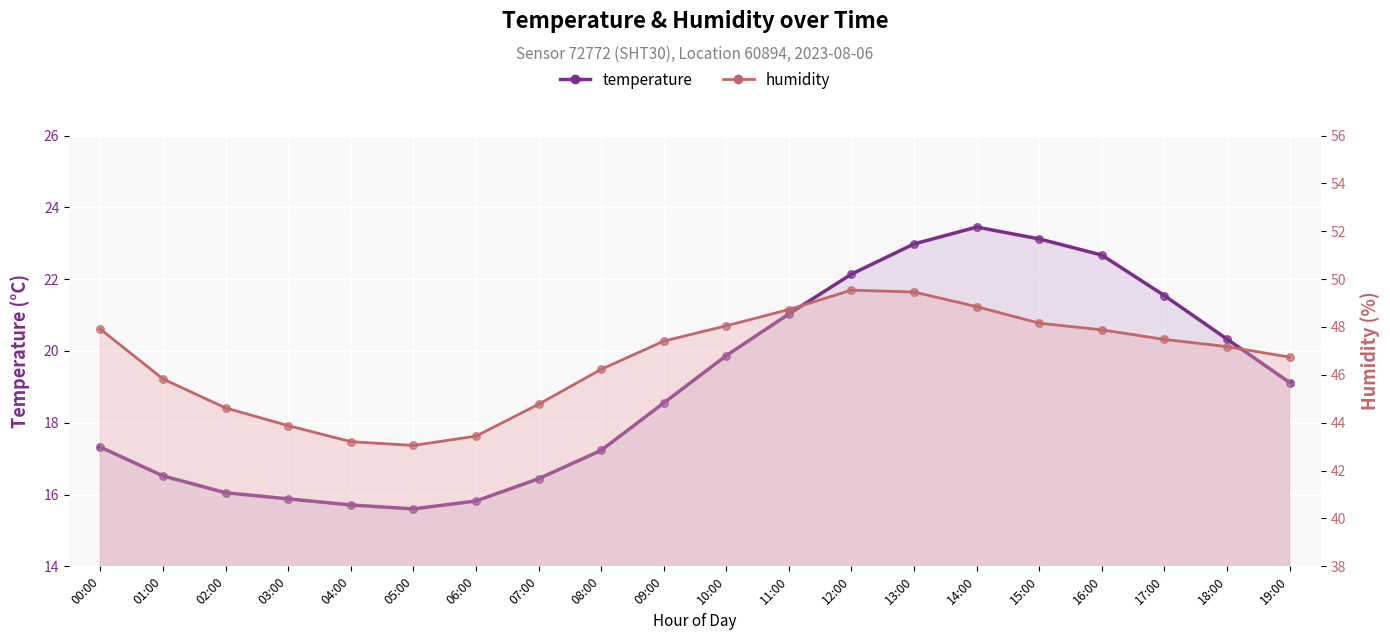

At which category is the sum across all series the highest?

13:00